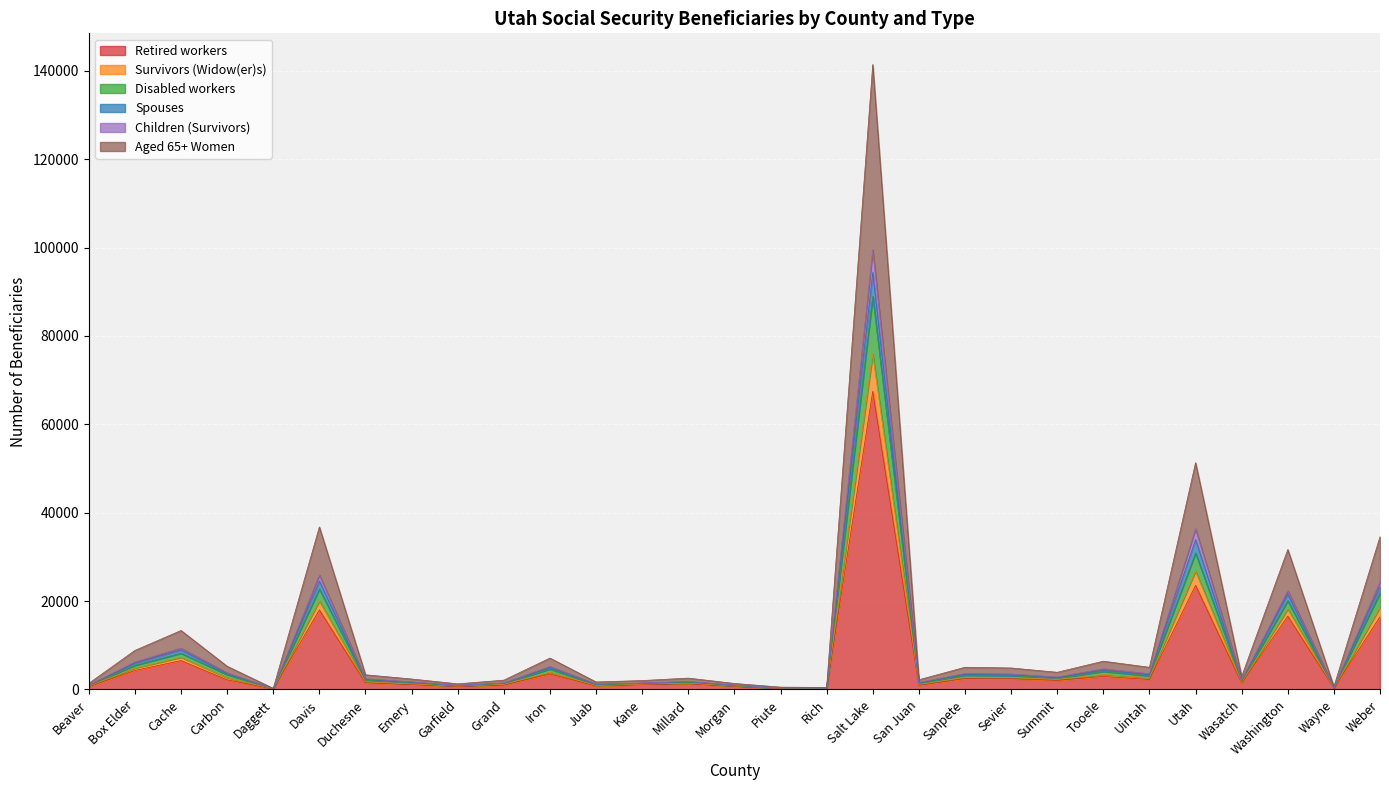

At which category is the sum across all series the highest?

Salt Lake